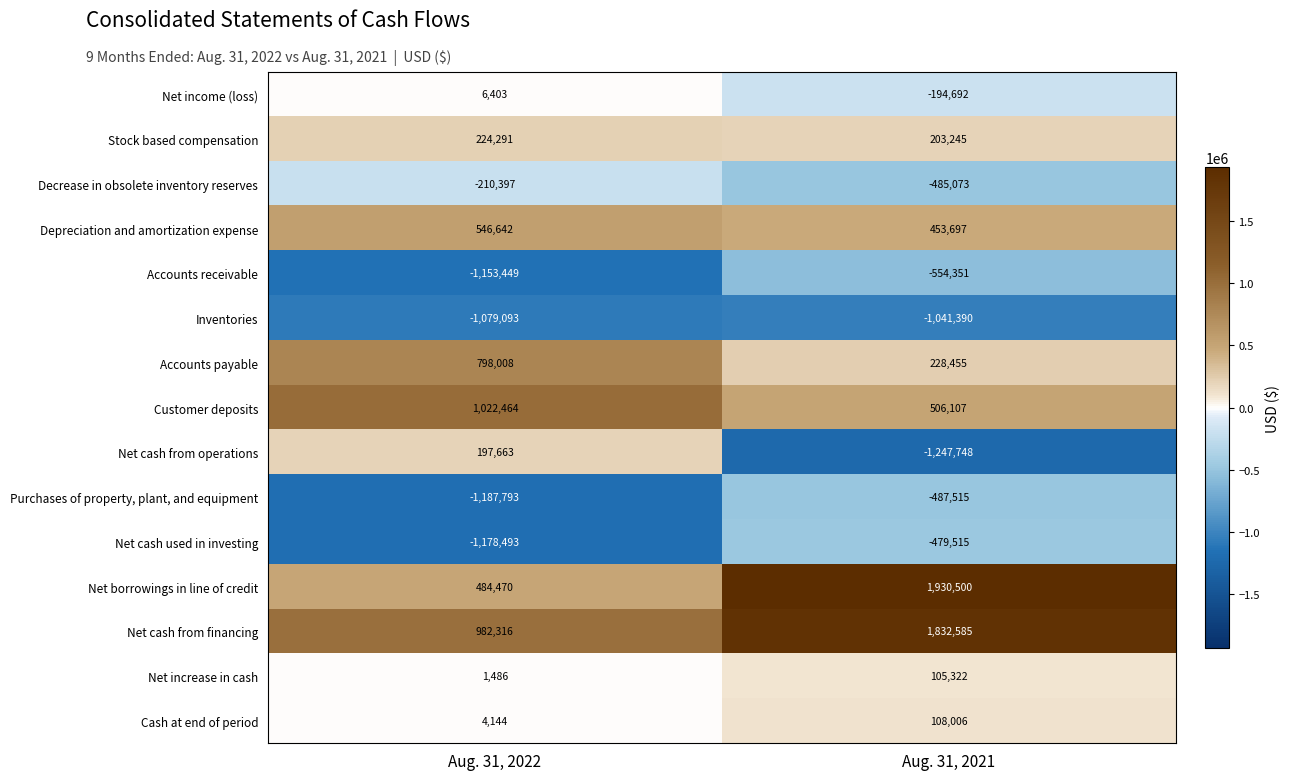

What is the smallest value displayed?

-1247748